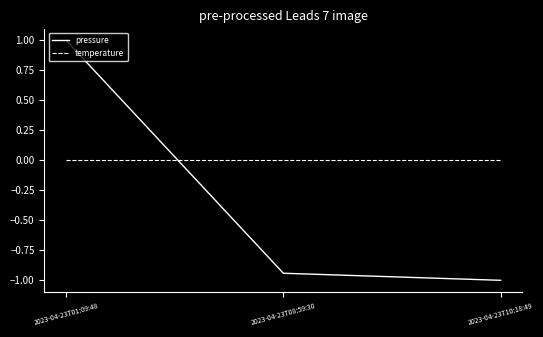

Read the pressure value at 2023-04-23T10:18:49.

-1.0